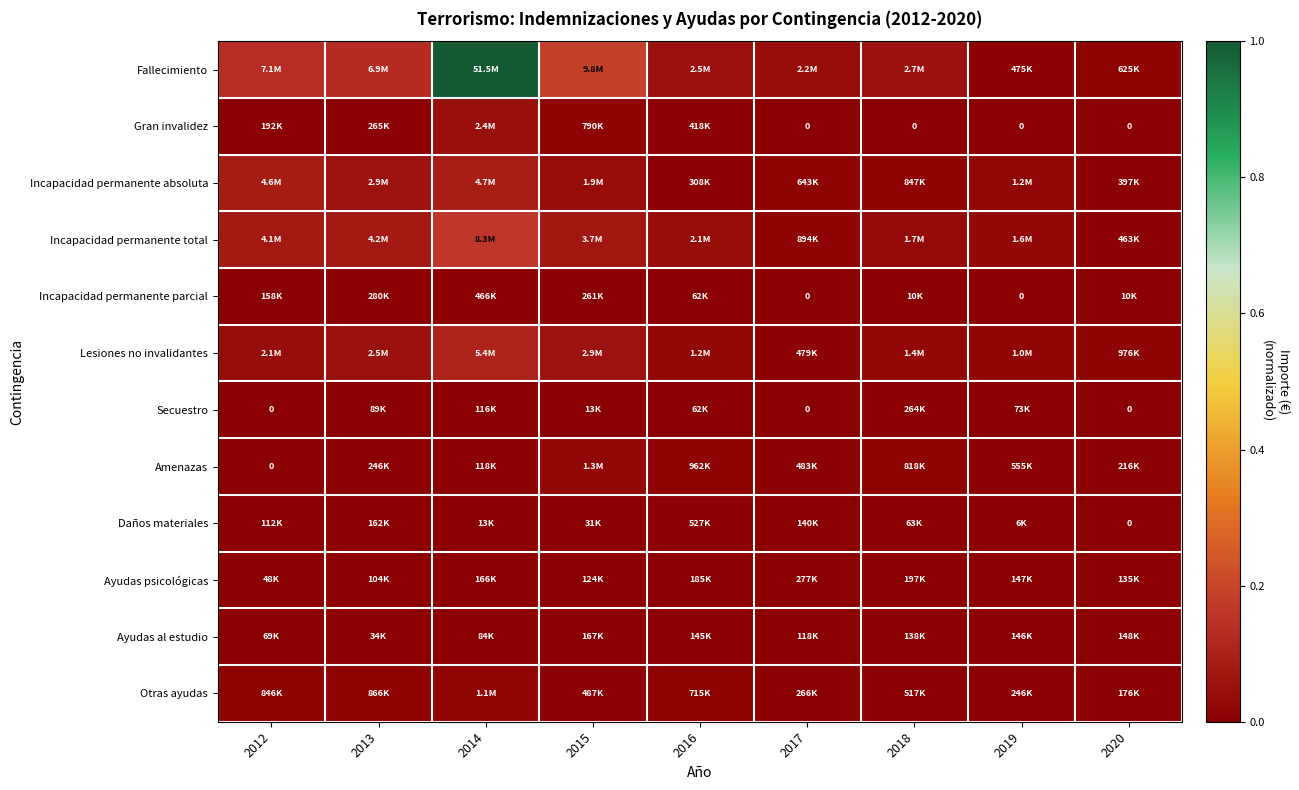

Between 2014 and 2017, which series saw the biggest shift?

Fallecimiento